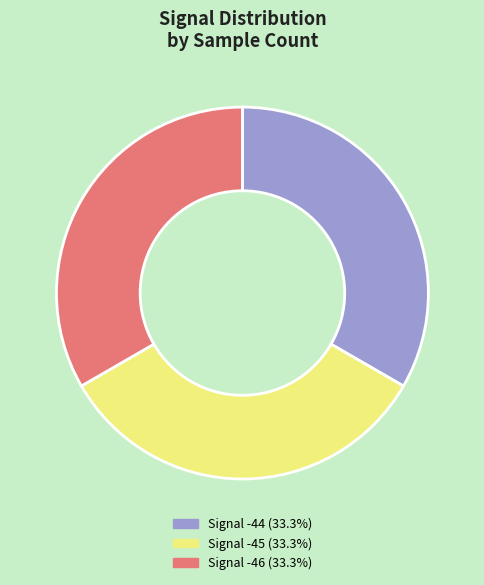

Is there a majority slice in this chart?

No